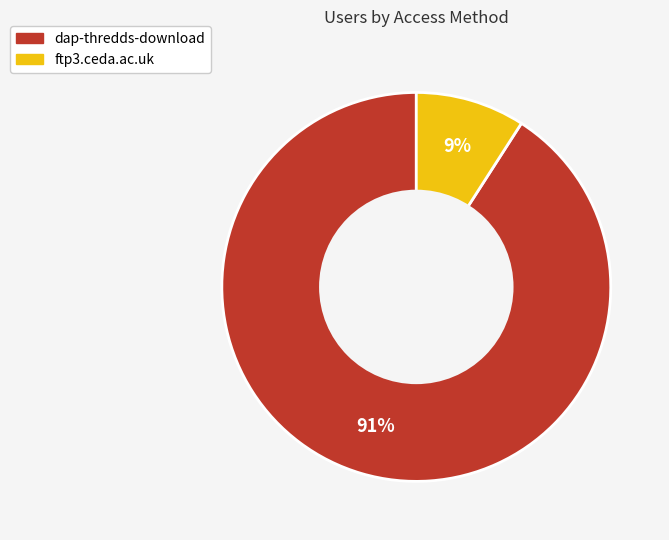

Between dap-thredds-download and ftp3.ceda.ac.uk, which is larger?

dap-thredds-download